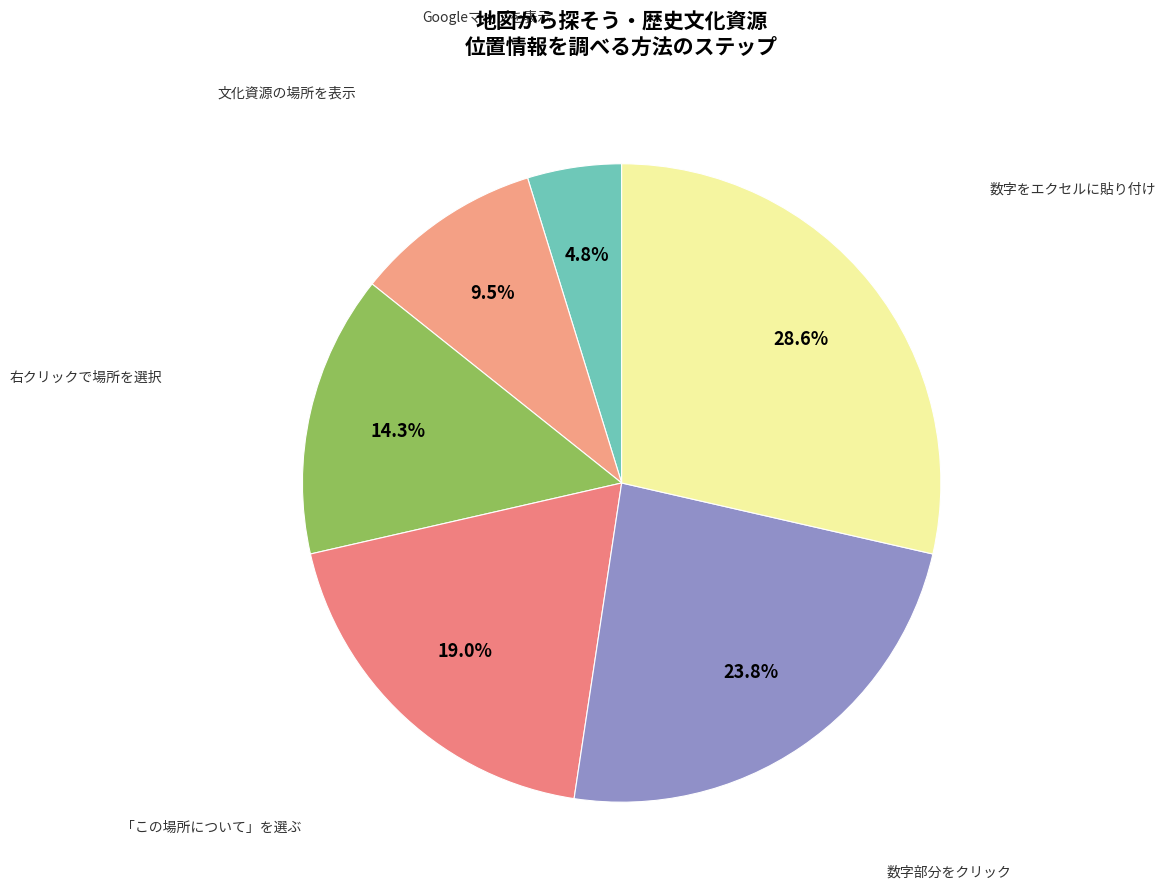

To the nearest percent, what is the difference between the largest and smallest slice percentages?

24%